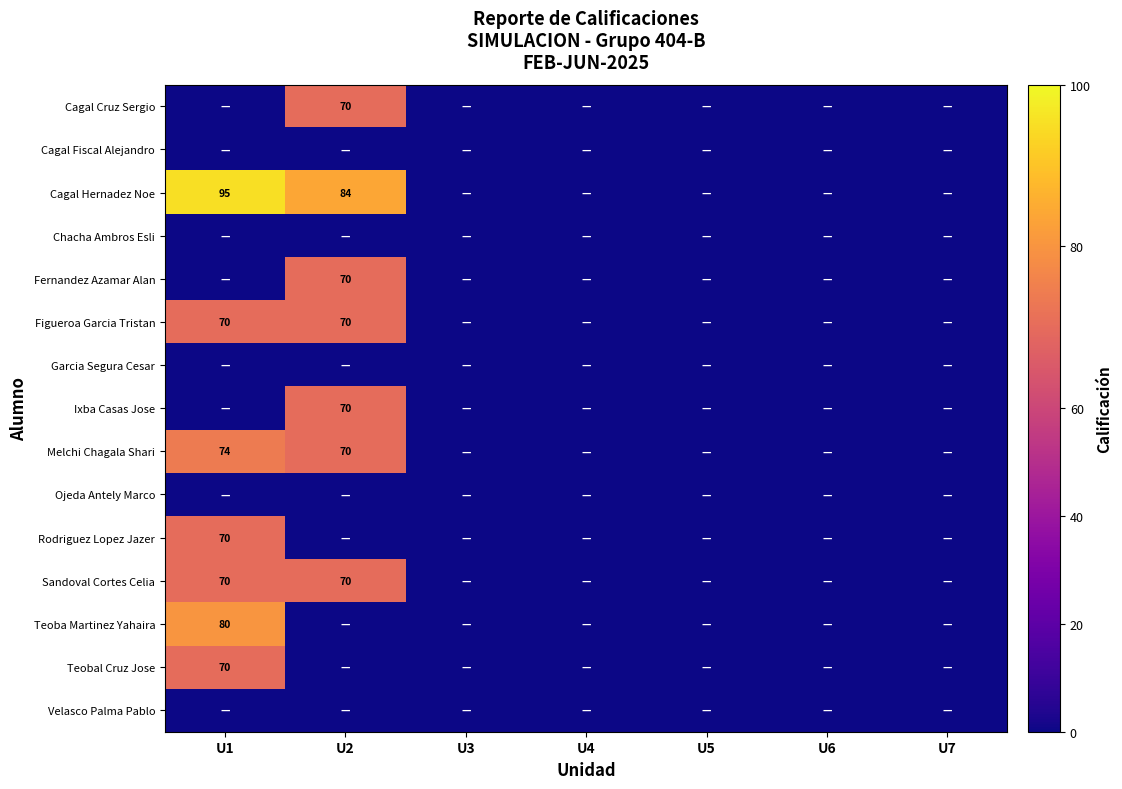

True or false: Fernandez Azamar Alan has a value of 70 at U2.

True